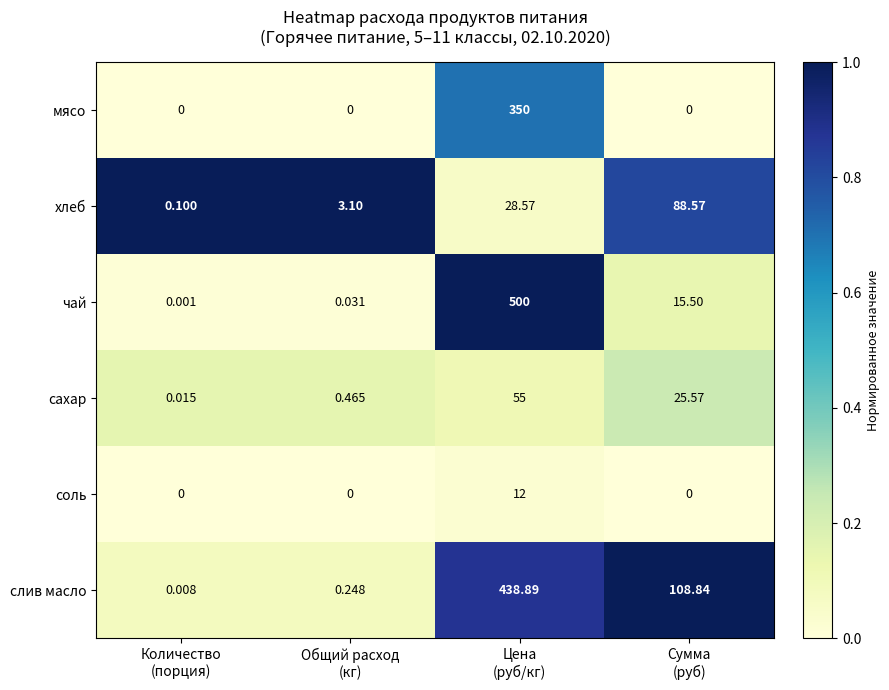

Which series has the widest spread of values?

чай